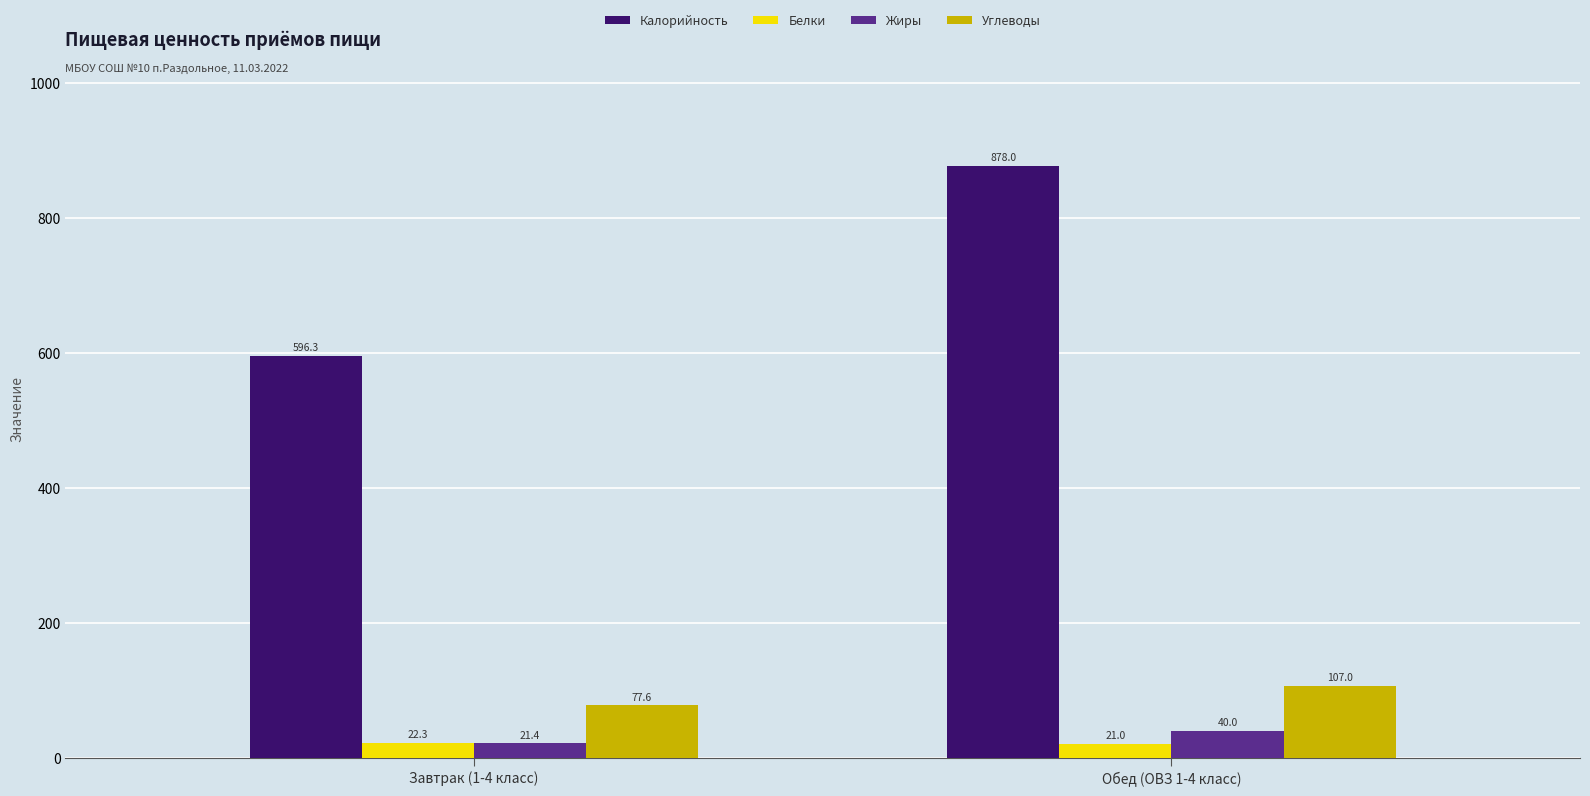

Count the Белки values in the range 21 to 22.

1